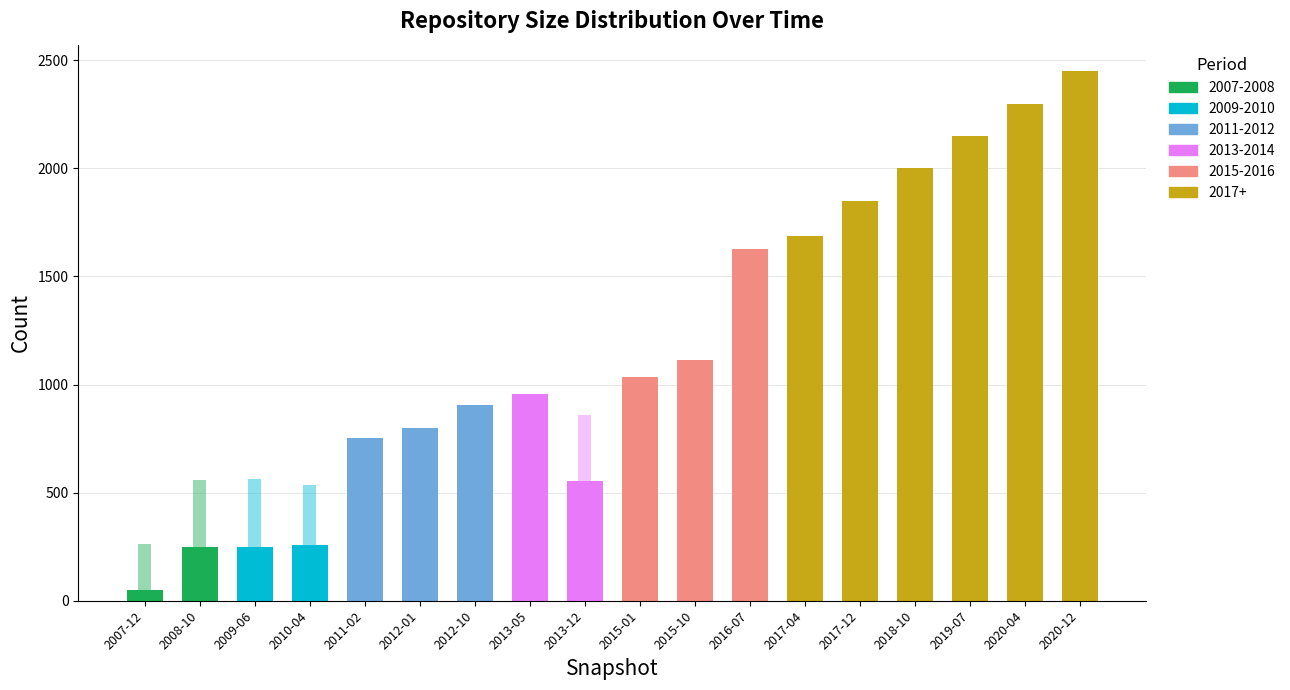

What is the label of the 4th bar from the right?

2018-10